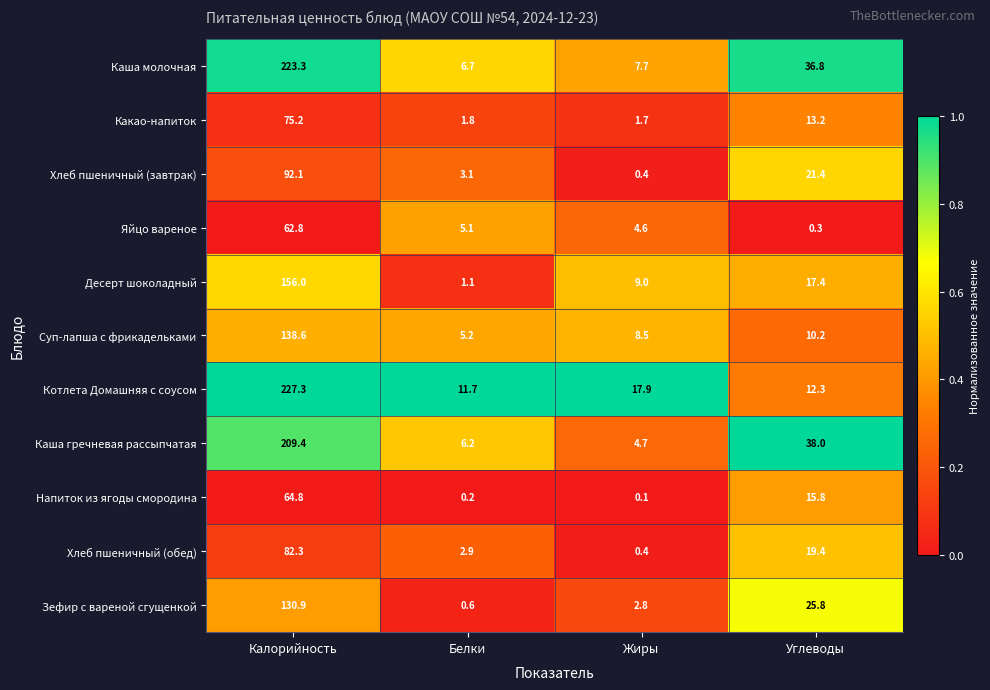

Which series has the largest total across all categories?

Каша молочная